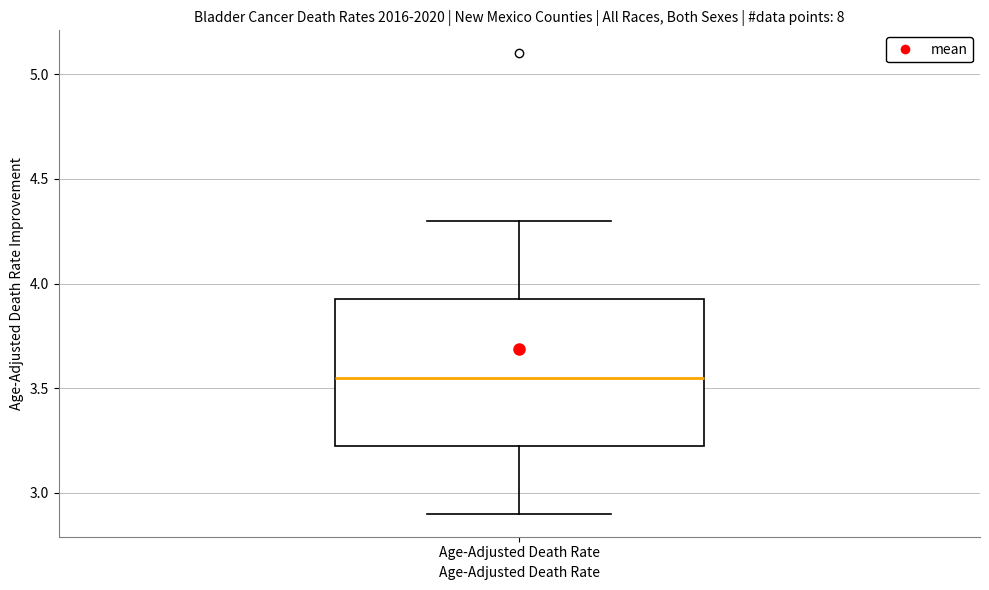

Read this box plot against the y-axis: the position of the median line, the range covered by the box, and the ends of both whiskers. The values are not printed on the chart, so give them approximately, as read against the axis.

median 3.55, box 3.25 to 3.95, whiskers 2.90 to 4.30